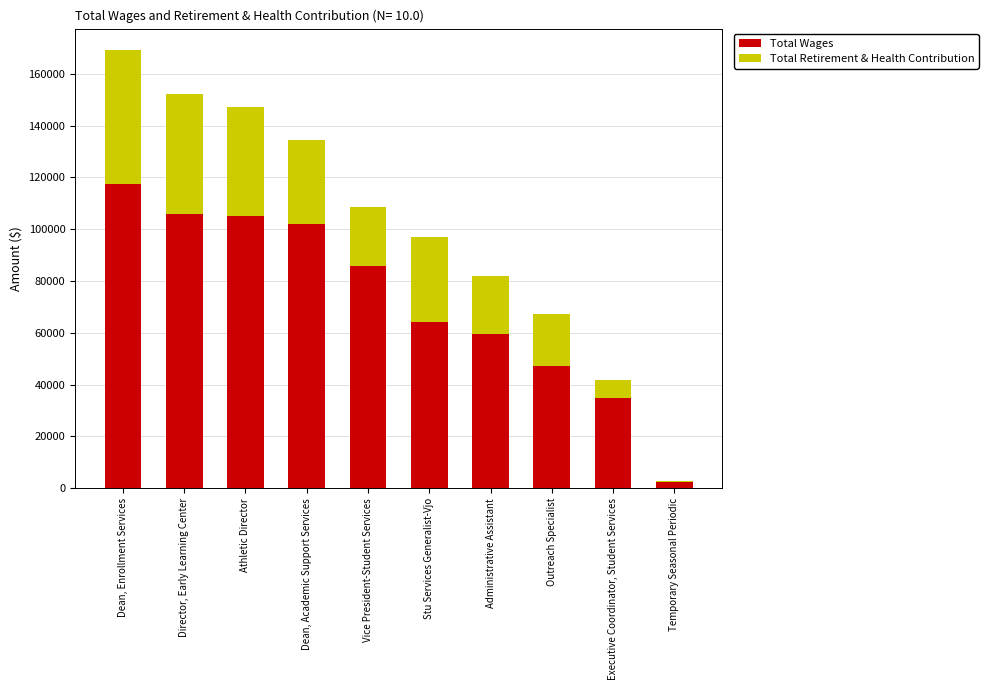

At which label does Total Wages reach its peak?

Dean, Enrollment Services